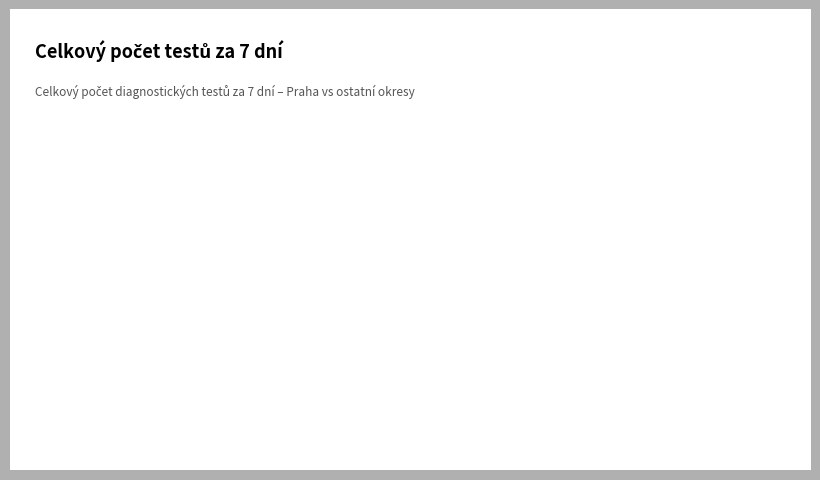

What is the ratio of the value at Praha to the value at Ostatní okresy?

0.4